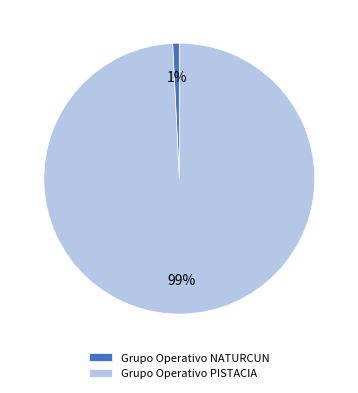

How many slices are in this pie chart?

2